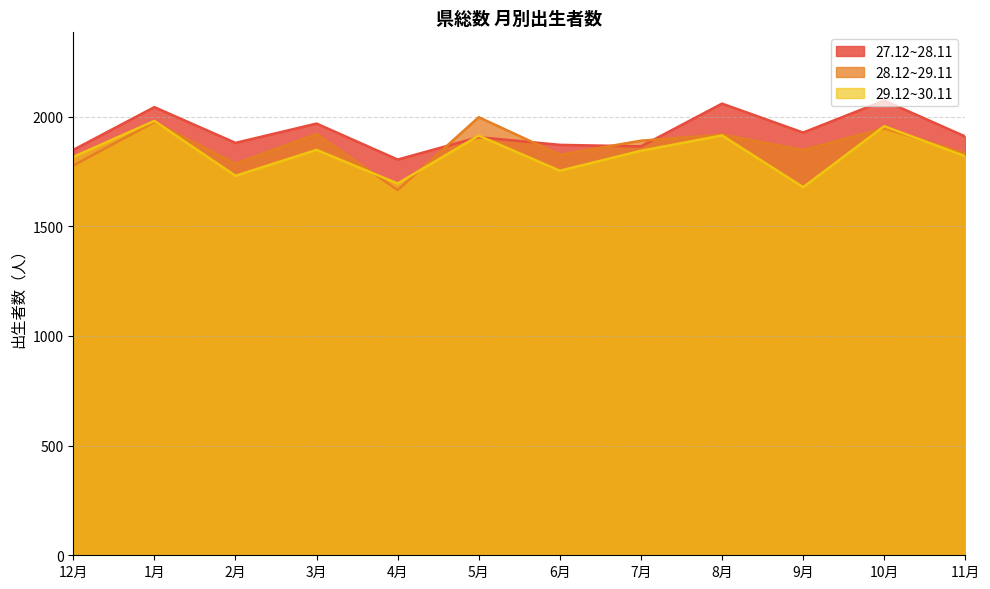

Count the number of categories in the chart.

12